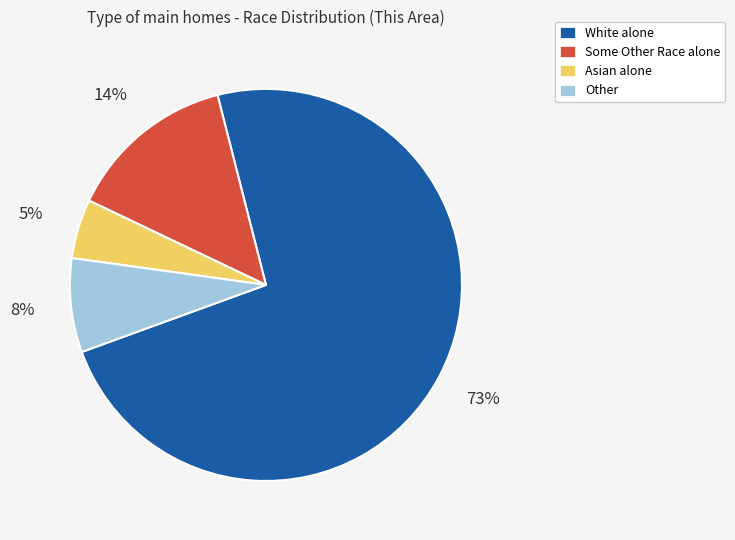

Is there a majority slice in this chart?

Yes